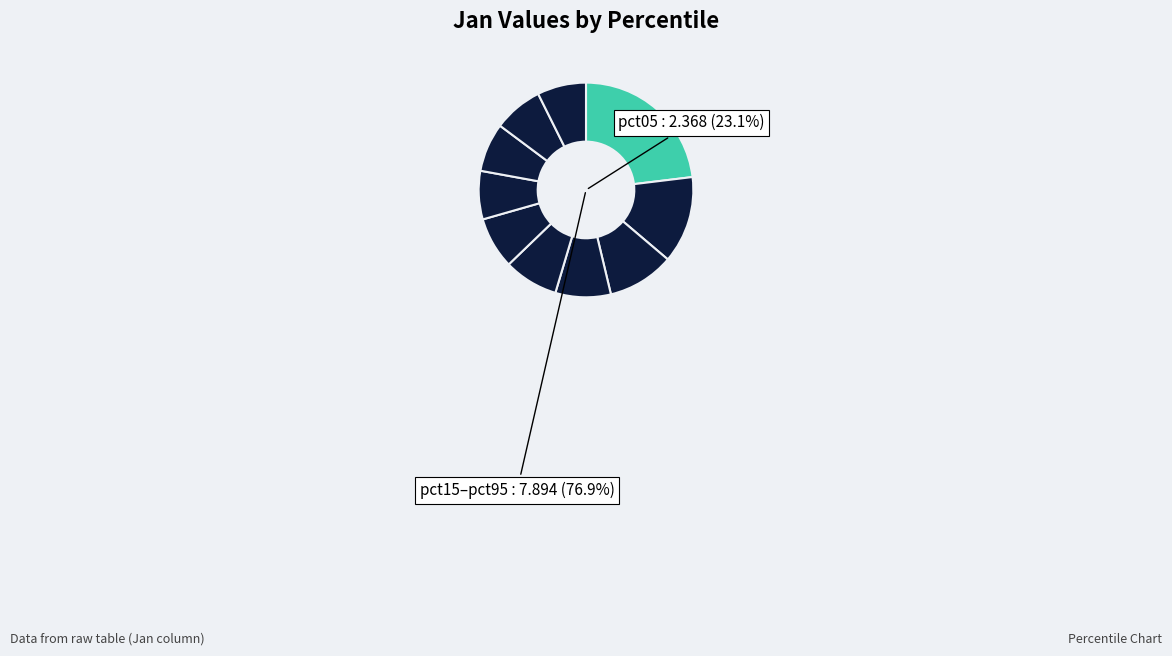

What is the change in value from pct15 to pct45?

-0.5